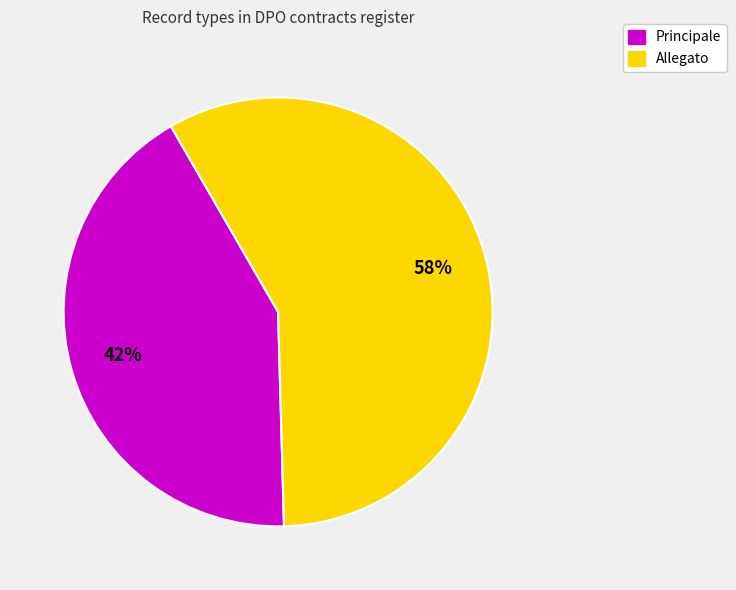

Which category has the biggest portion of the pie?

Allegato